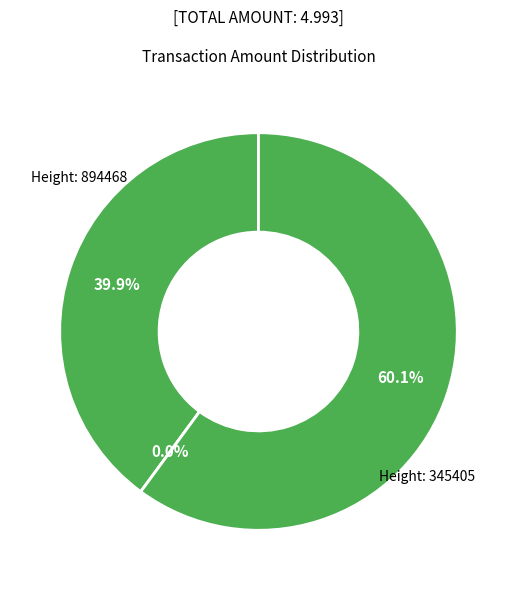

To the nearest percent, what is the combined percentage of 345405 and 345409?

60%